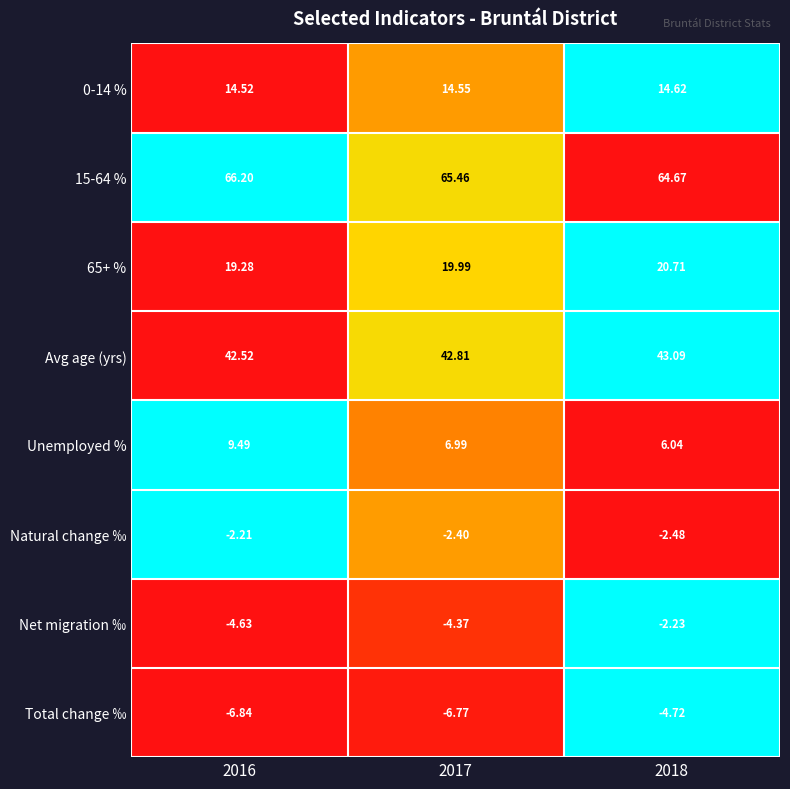

Is the value of Avg age (yrs) at 2016 greater than the value of 15-64 % at 2016?

No